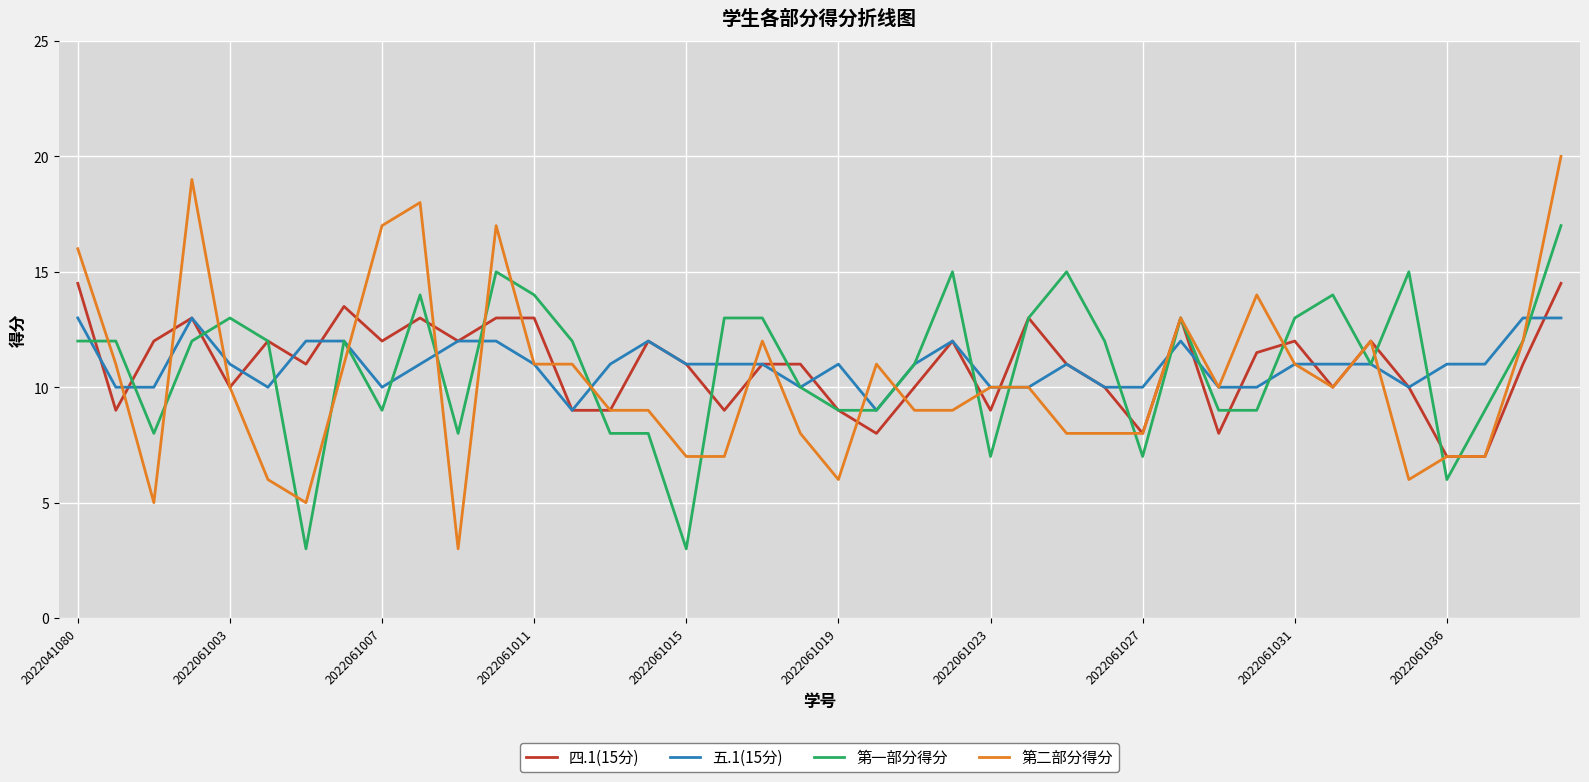

Rank the series by their maximum value, from highest to lowest.

第二部分得分, 第一部分得分, 四.1(15分), 五.1(15分)